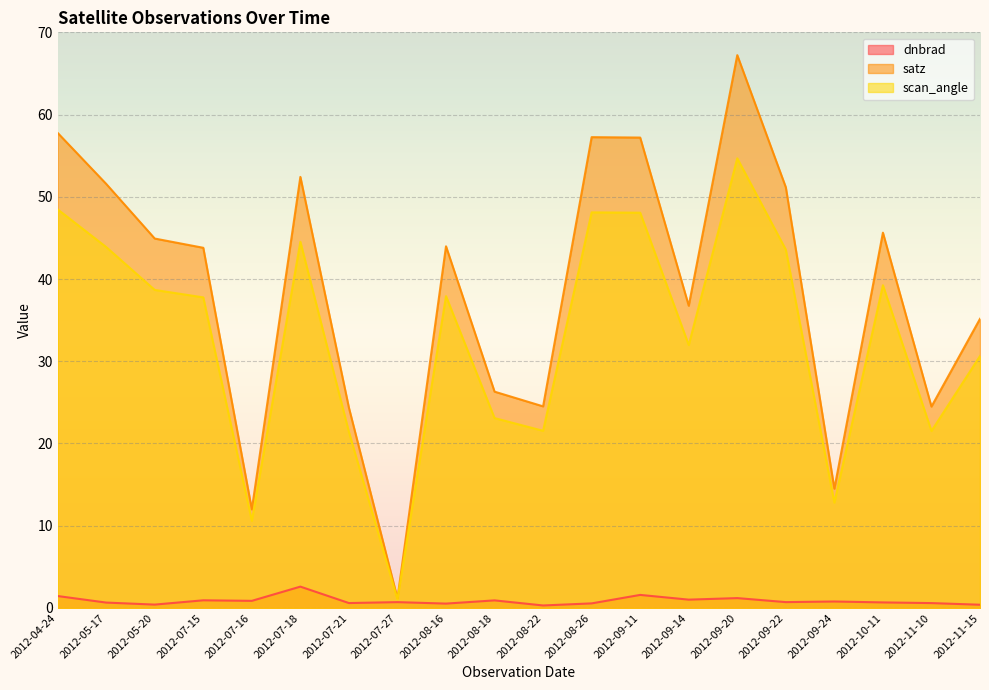

Does the chart display data point markers on the line(s)?

No